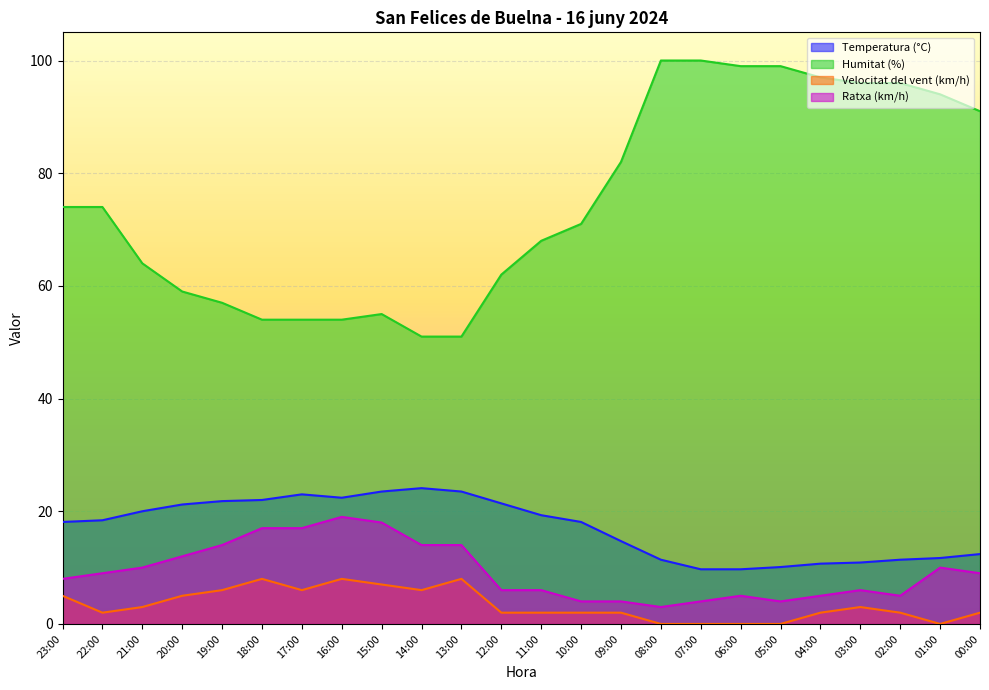

Where does the Velocitat del vent (km/h) series first go above 2?

23:00